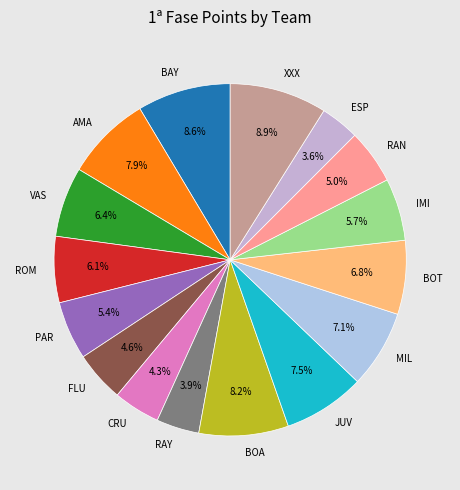

How many segments does this pie chart have?

16